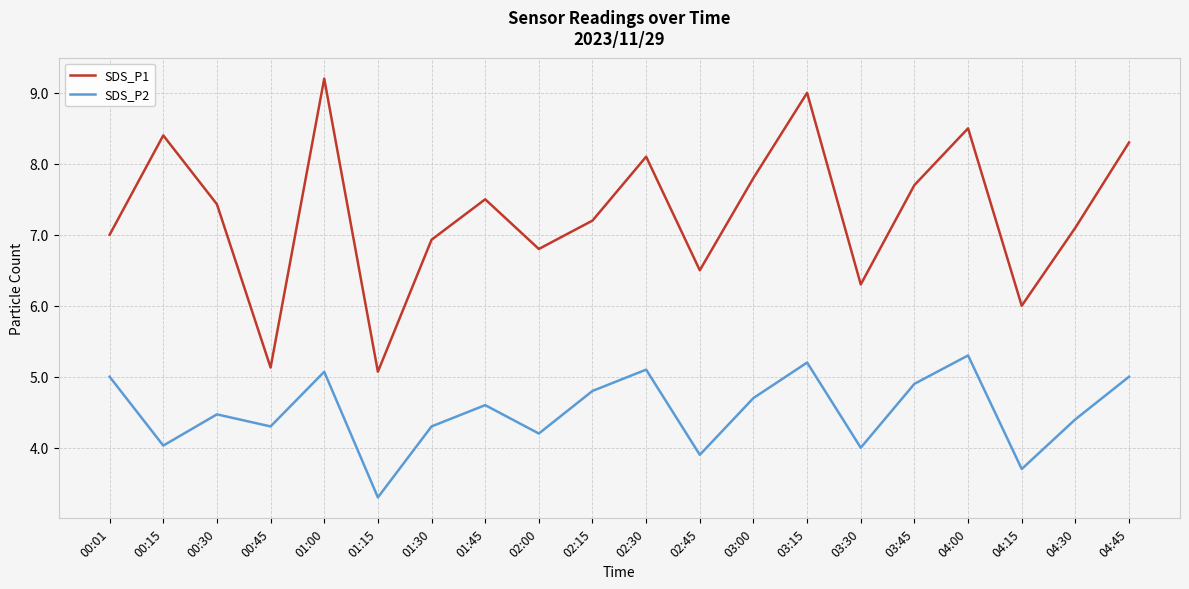

What position from the right is 03:00?

8